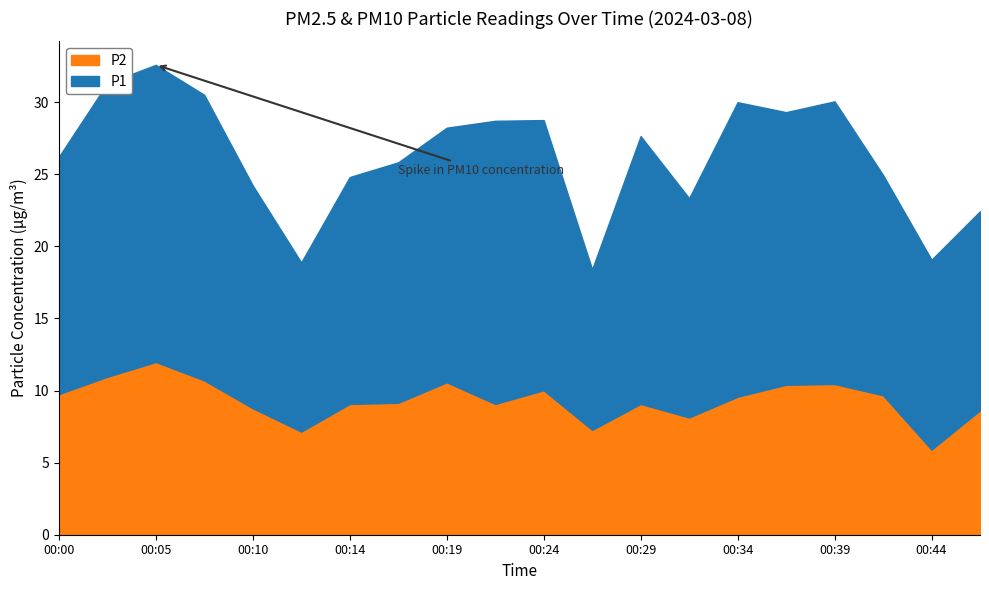

Reading left to right, what are all the values shown in this chart?

P1: 26.2	31.3	32.6	30.5	24.2	18.9	24.8	25.8	28.2	28.7	28.8	18.4	27.6	23.3	30.0	29.3	30.1	24.9	19.1	22.4
P2: 9.8	10.9	12.0	10.7	8.8	7.2	9.1	9.2	10.6	9.1	10.0	7.3	9.1	8.1	9.6	10.4	10.4	9.7	5.9	8.6